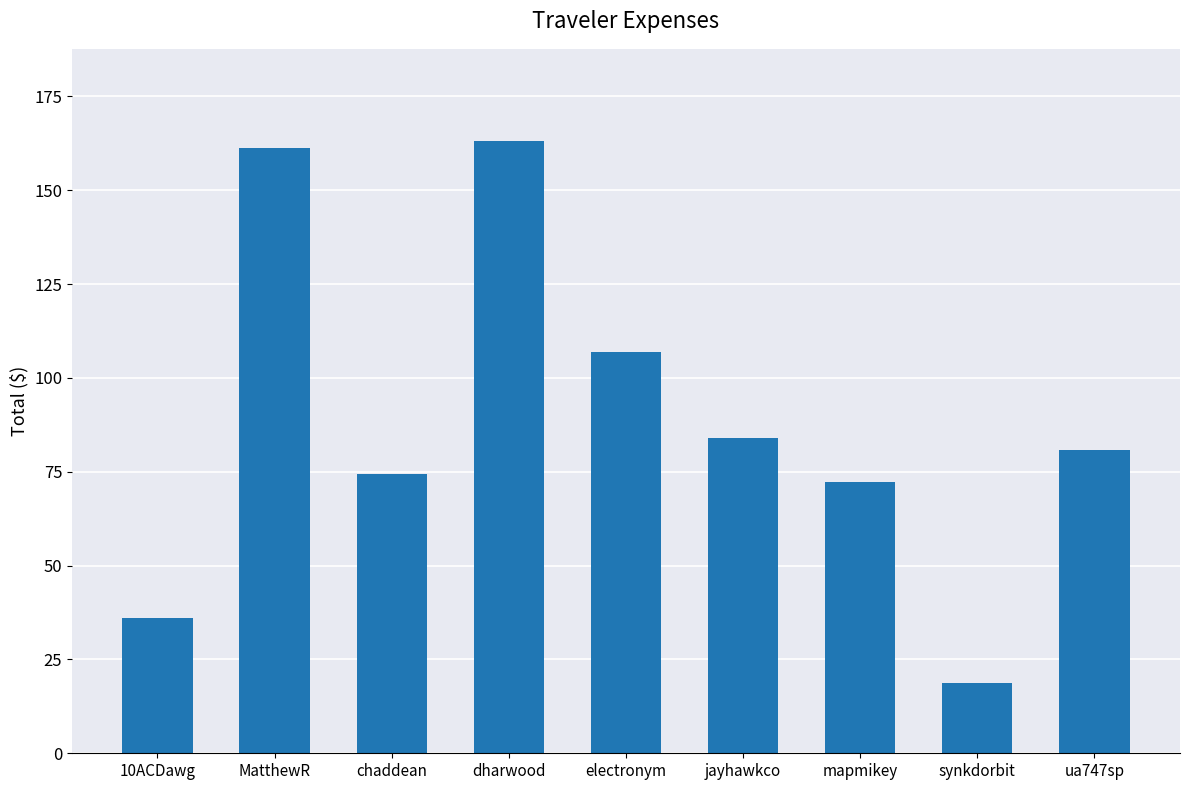

What is the maximum value shown in the chart?

163.2